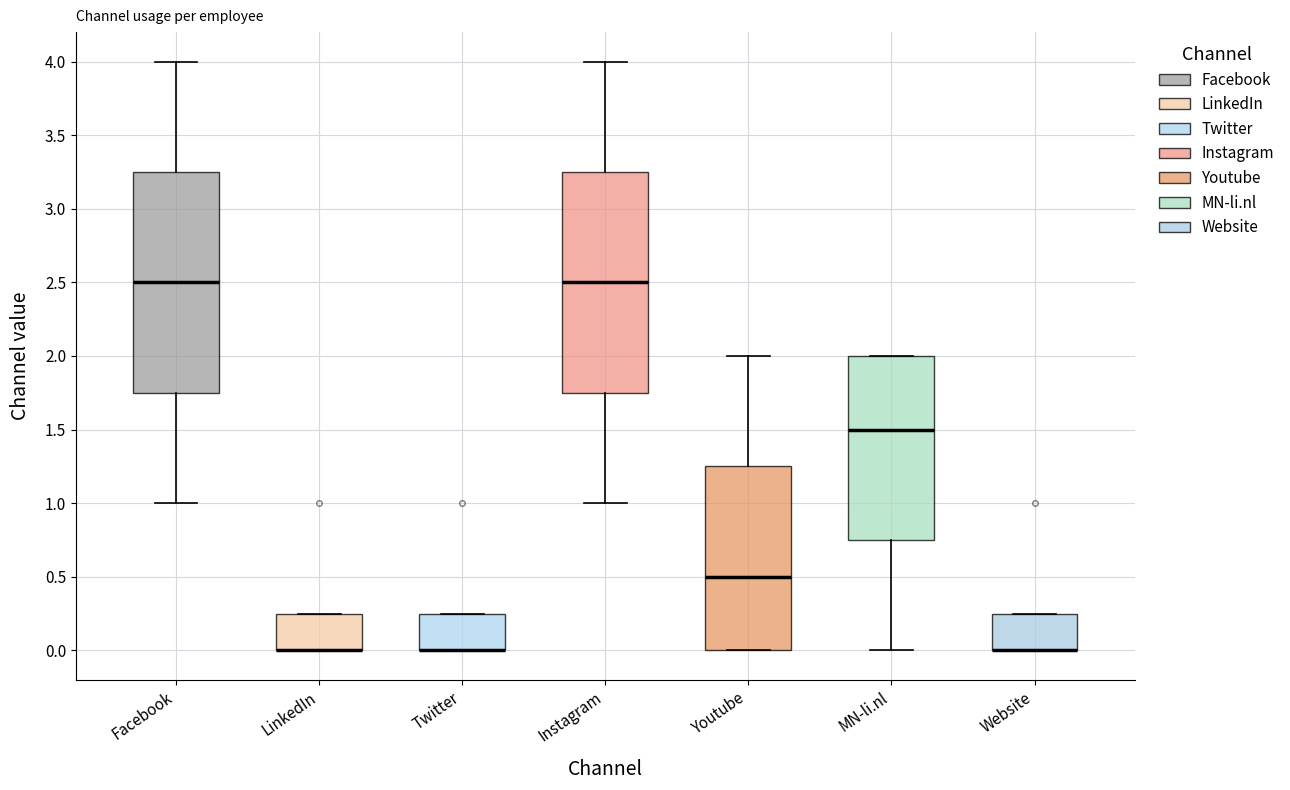

Reading left to right, transcribe this box plot: for each box, give where its median line is, the range the box spans, and where its two whiskers end, as read against the y-axis. The values are not printed on the chart, so give them approximately, as read against the axis.

Facebook: median 2.50, box 1.75 to 3.25, whiskers 1.00 to 4.00
LinkedIn: median 0.00 (drawn on the box's lower edge), box 0.00 to 0.25, whiskers 0.00 to 0.25
Twitter: median 0.00 (drawn on the box's lower edge), box 0.00 to 0.25, whiskers 0.00 to 0.25
Instagram: median 2.50, box 1.75 to 3.25, whiskers 1.00 to 4.00
Youtube: median 0.50, box 0.00 to 1.25, whiskers 0.00 to 2.00
MN-li.nl: median 1.50, box 0.75 to 2.00, whiskers 0.00 to 2.00
Website: median 0.00 (drawn on the box's lower edge), box 0.00 to 0.25, whiskers 0.00 to 0.25